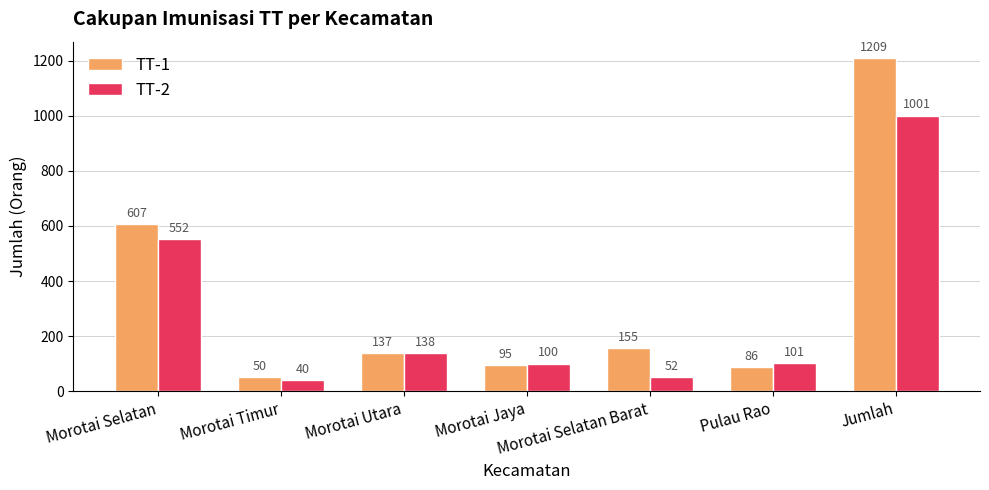

Reading left to right, what are all the values shown in this chart?

TT-1: Morotai Selatan=607	Morotai Timur=50	Morotai Utara=137	Morotai Jaya=95	Morotai Selatan Barat=155	Pulau Rao=86	Jumlah=1209
TT-2: Morotai Selatan=552	Morotai Timur=40	Morotai Utara=138	Morotai Jaya=100	Morotai Selatan Barat=52	Pulau Rao=101	Jumlah=1001